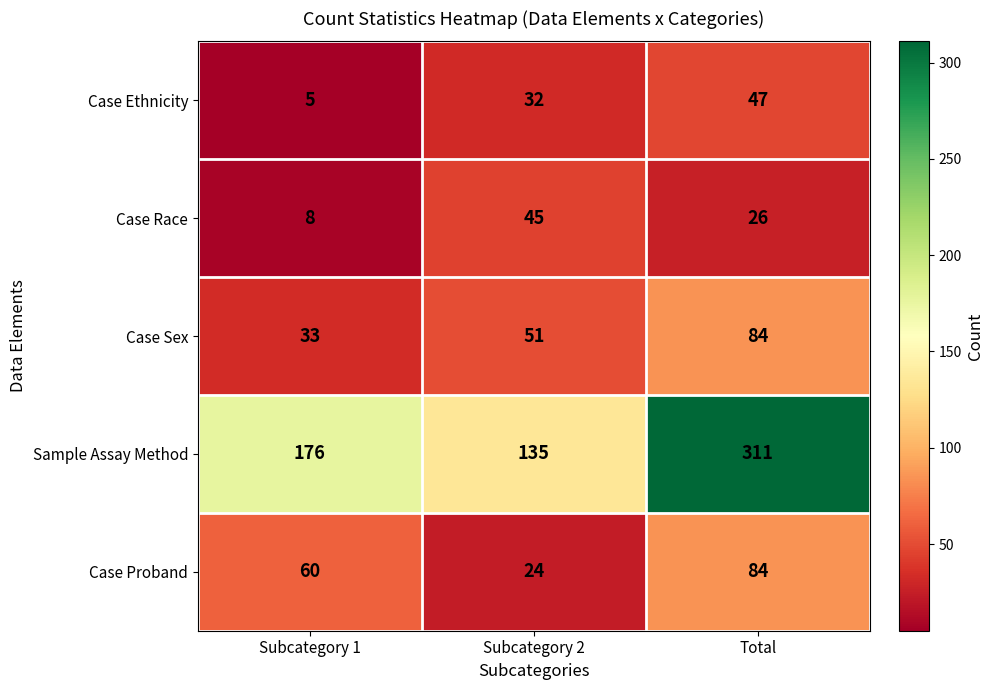

What is the sum of all Sample Assay Method values?

622